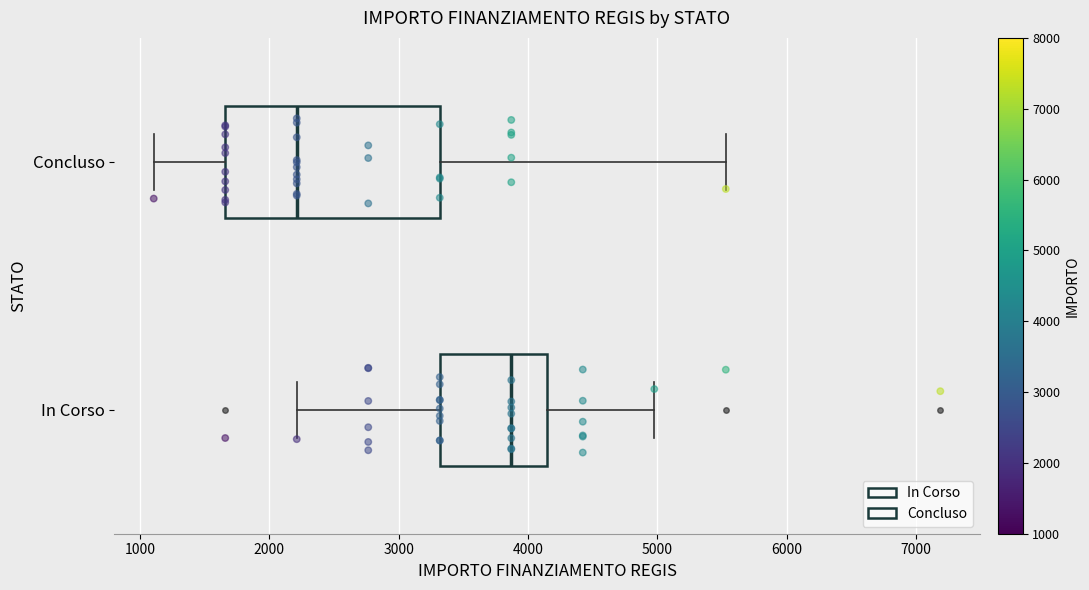

Which box has the furthest to the left median line?

Concluso